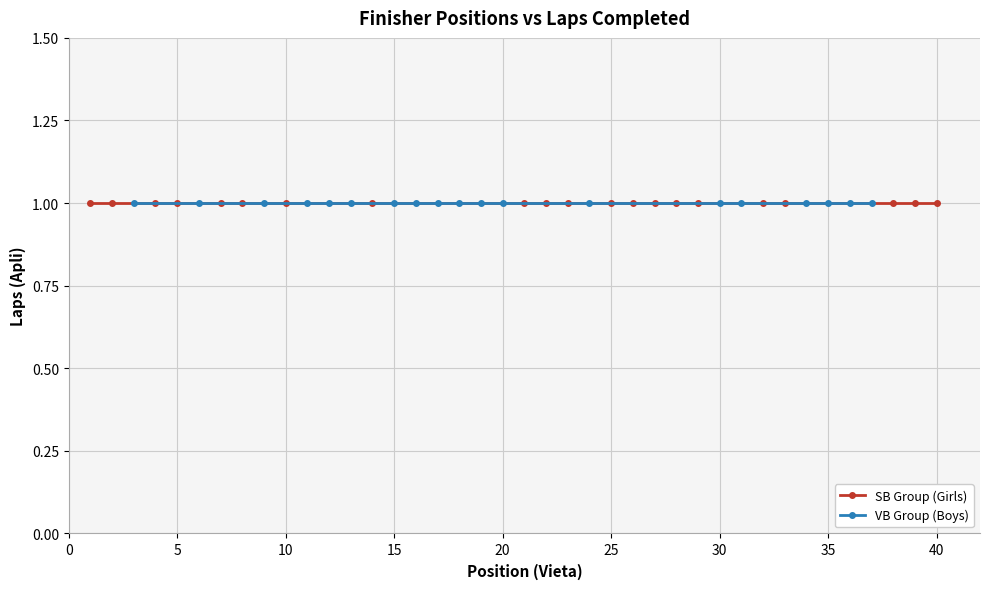

At which category does the chart reach its peak across all series?

40